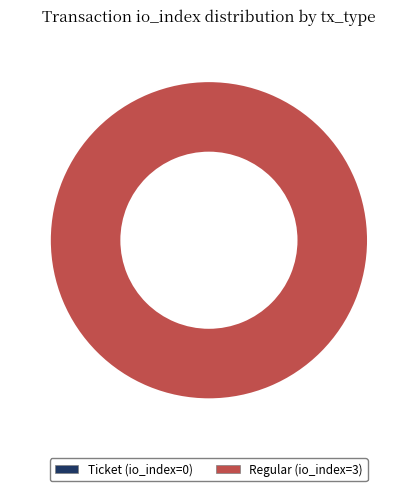

The Regular (io_index=3) slice represents 91% of the pie. True or false?

False